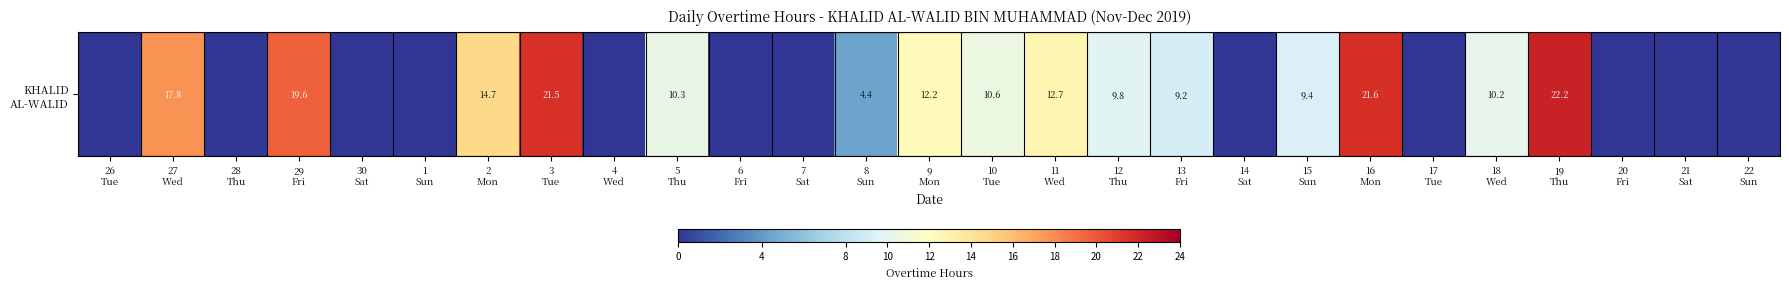

Reading left to right, what are all the values shown in this chart?

26
Tue=0.0	27
Wed=17.8	28
Thu=0.0	29
Fri=19.6	30
Sat=0.0	1
Sun=0.0	2
Mon=14.7	3
Tue=21.5	4
Wed=0.0	5
Thu=10.3	6
Fri=0.0	7
Sat=0.0	8
Sun=4.4	9
Mon=12.2	10
Tue=10.6	11
Wed=12.7	12
Thu=9.8	13
Fri=9.2	14
Sat=0.0	15
Sun=9.4	16
Mon=21.6	17
Tue=0.0	18
Wed=10.2	19
Thu=22.2	20
Fri=0.0	21
Sat=0.0	22
Sun=0.0